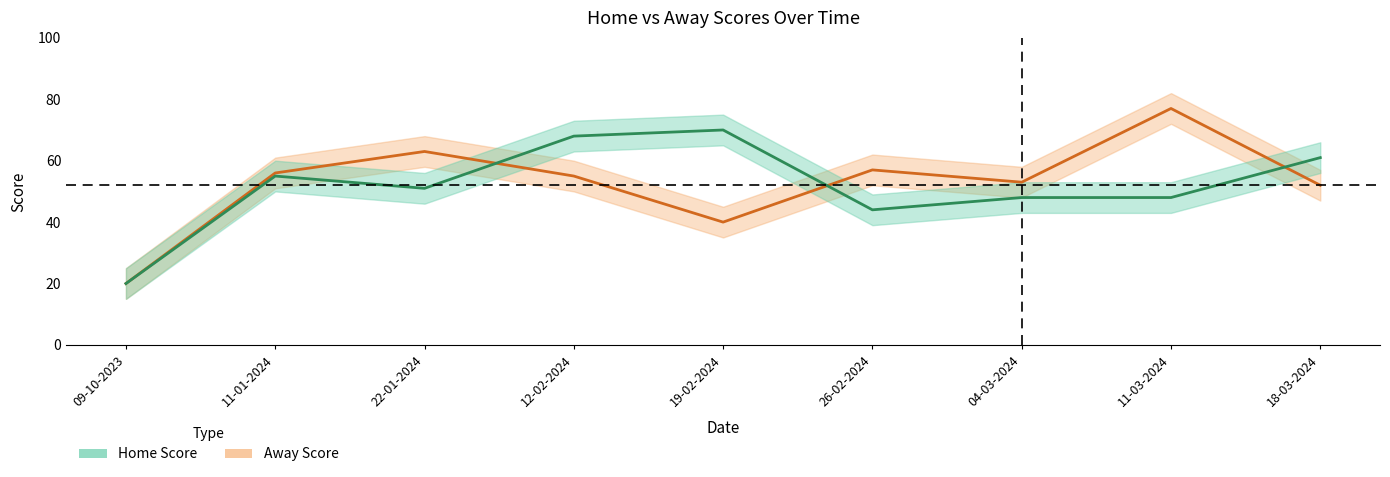

What is the average value of the Away Score series?

53